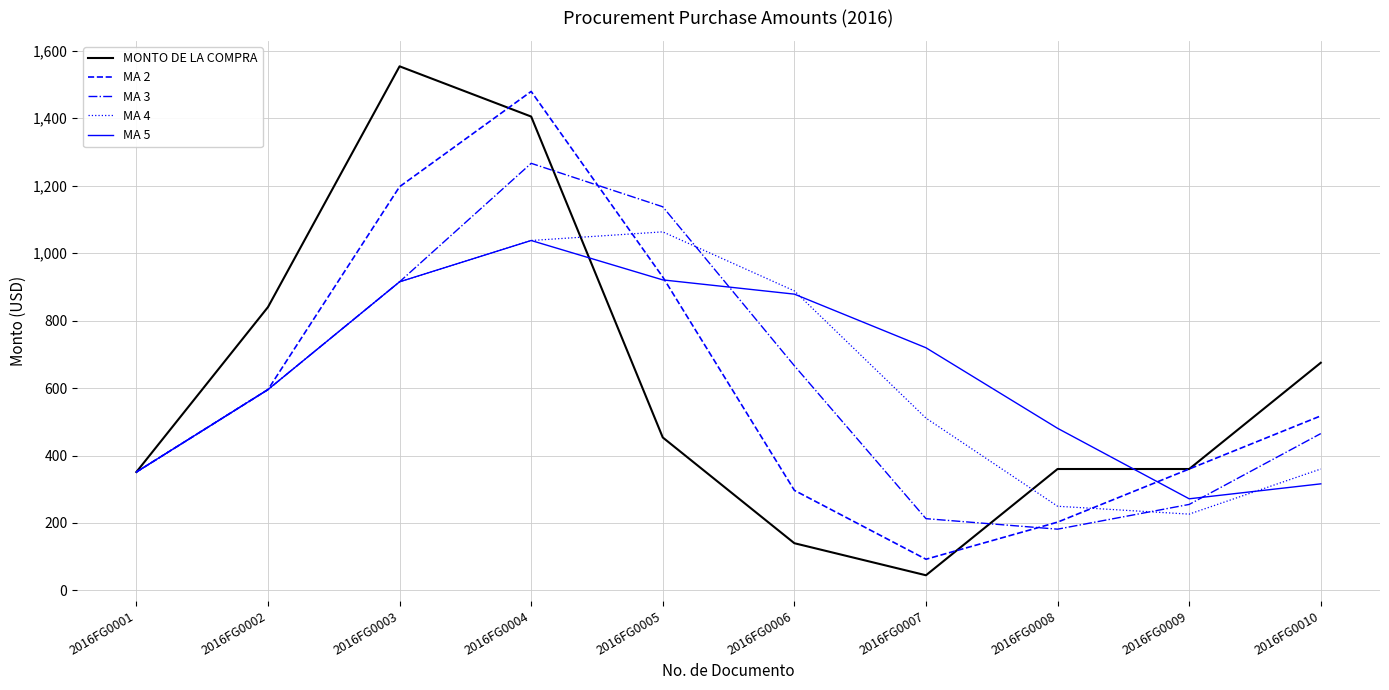

How many lines are shown in the chart?

5